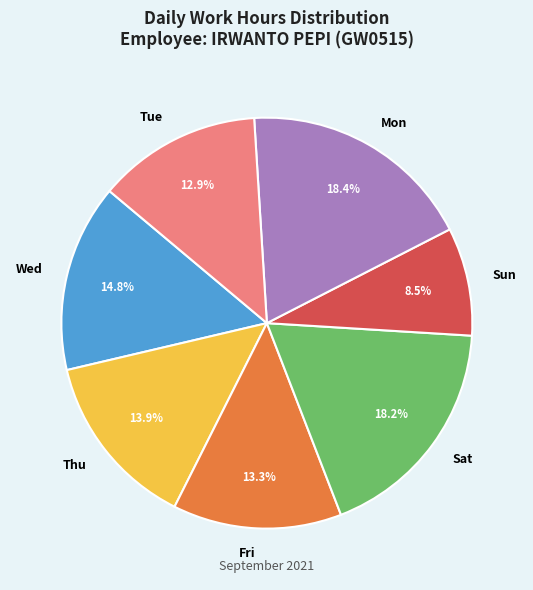

How many slices are in this pie chart?

7